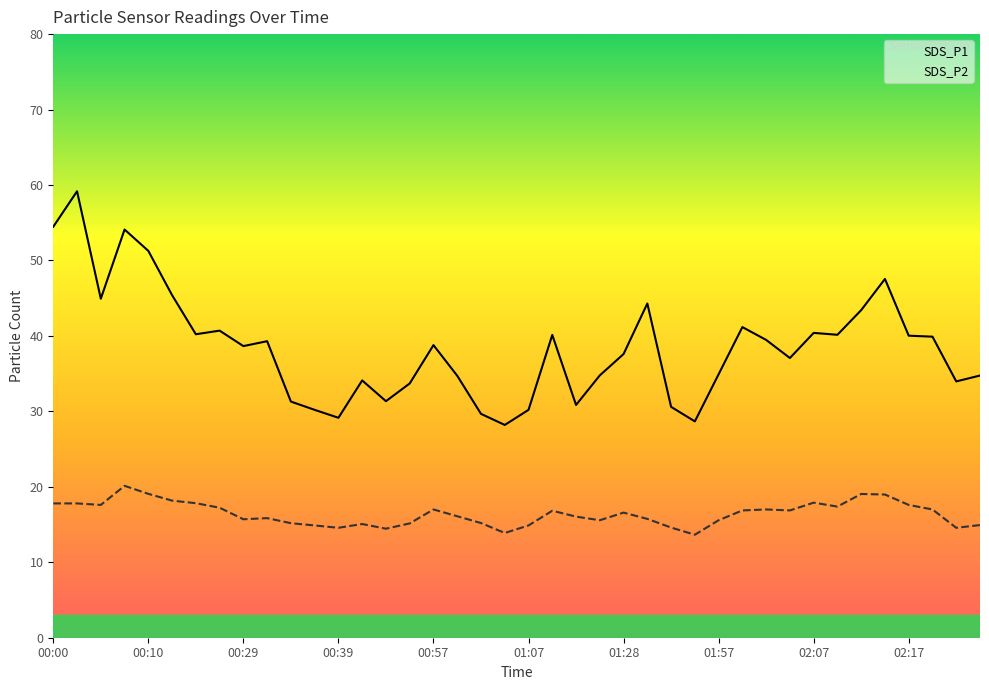

Is it true that SDS_P1 equals 30.9 at 22?

True